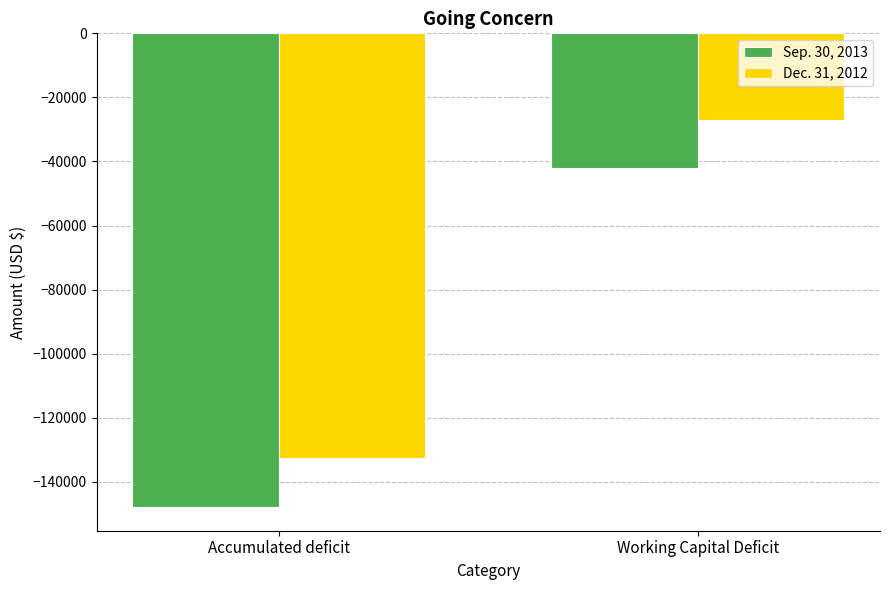

Which series has the largest total across all categories?

Dec. 31, 2012